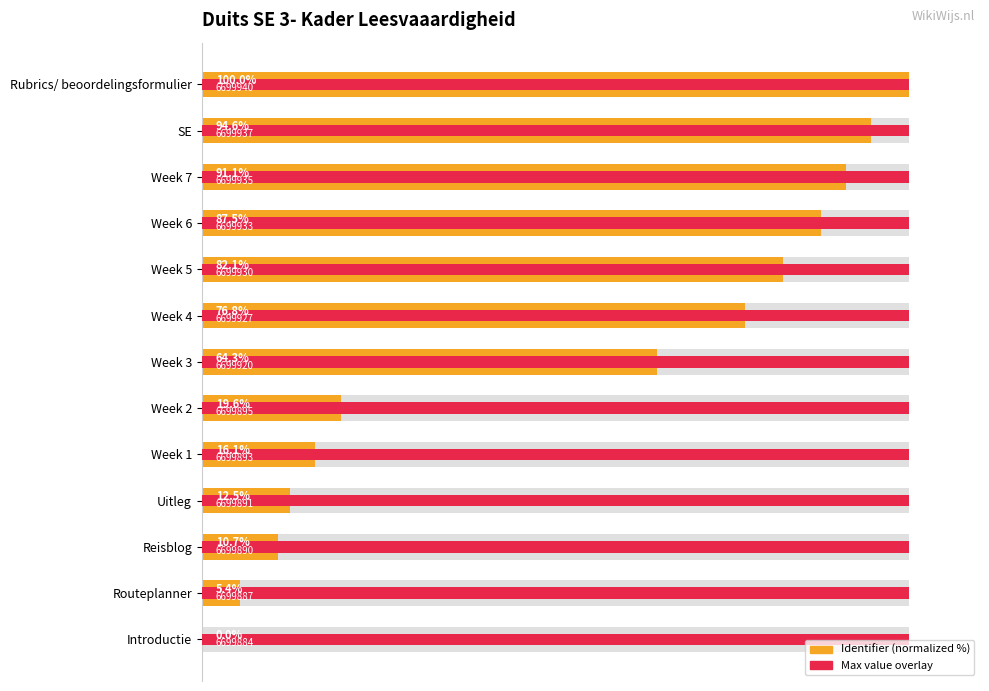

The value of Max identifier (normalized) at 100 is 0.2. True or false?

True